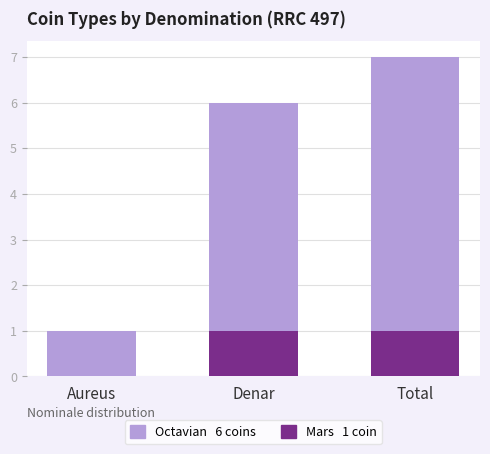

What is the total value across all series at Total?

7